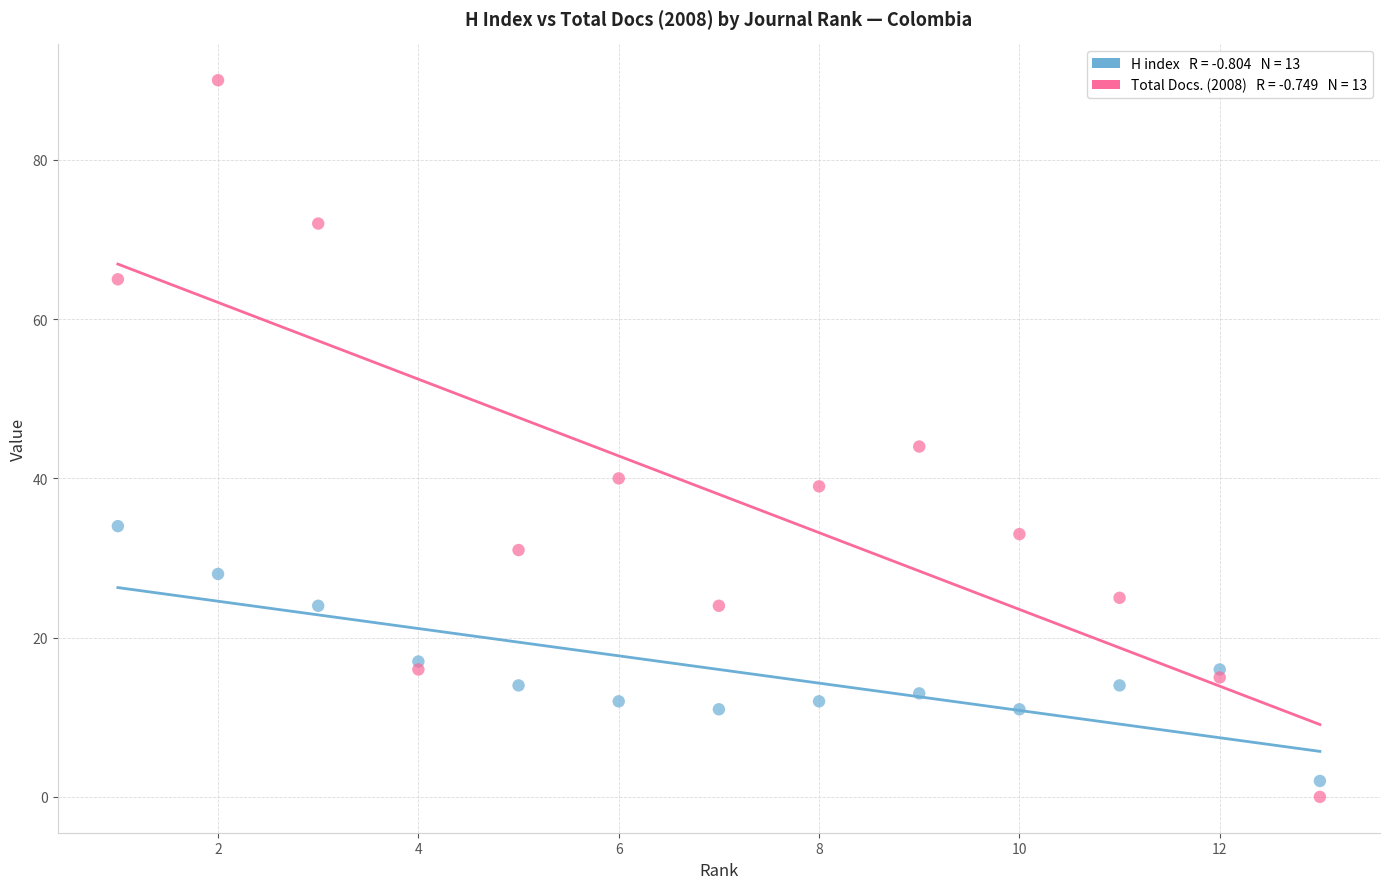

Across all data points, what is the range of X values (max minus min)?

12